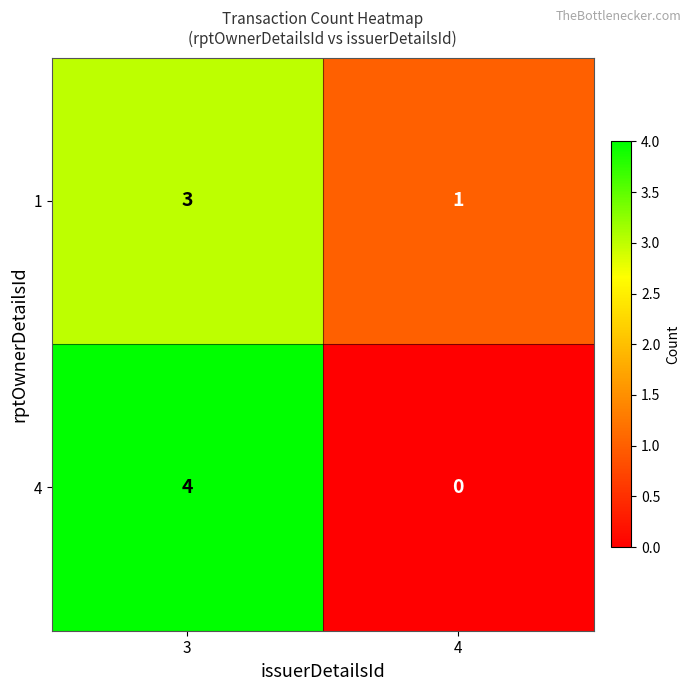

What is the difference between the highest and lowest values at 4?

1